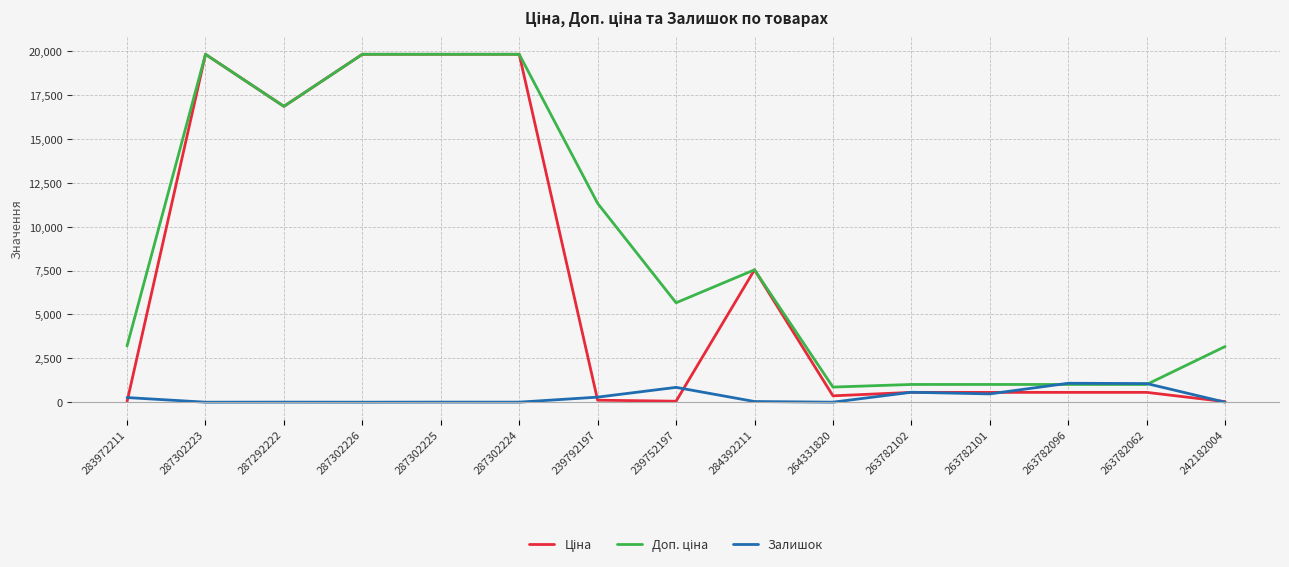

The Залишок series shows 0.0 at 242182004. True or false?

True